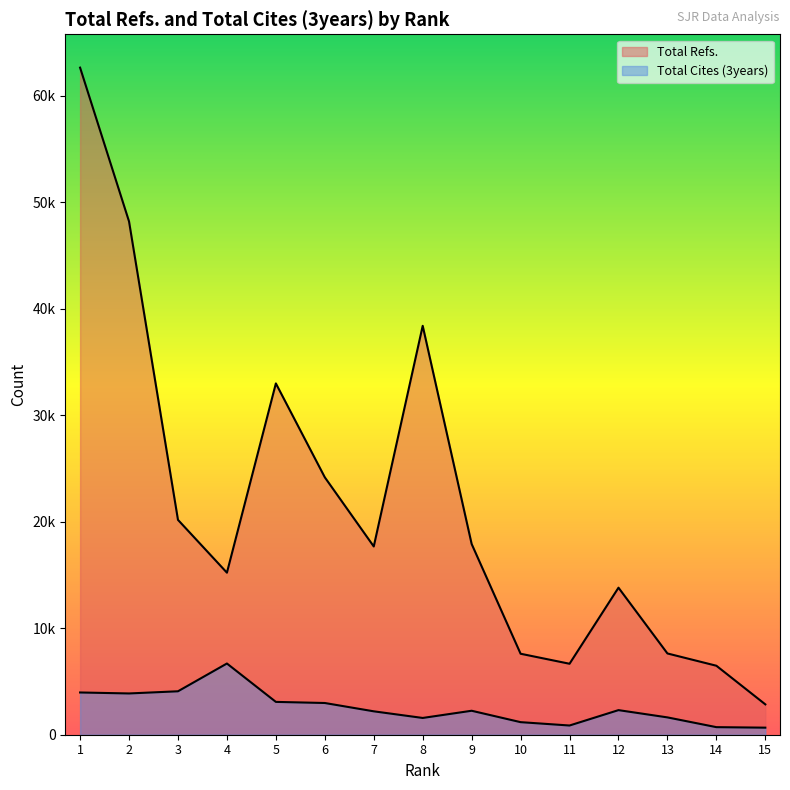

True or false: Total Refs. and Total Cites (3years) cross at least once.

False